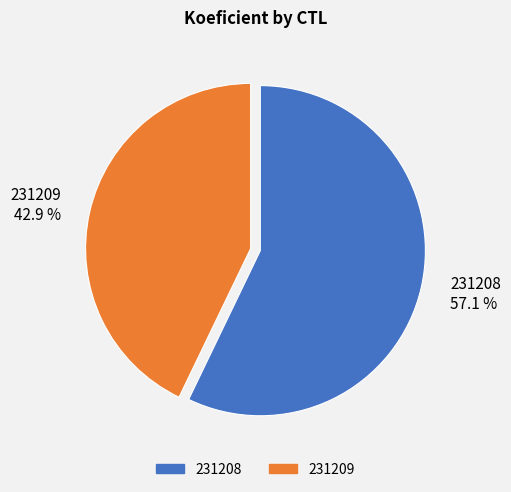

Which category has the biggest portion of the pie?

231208